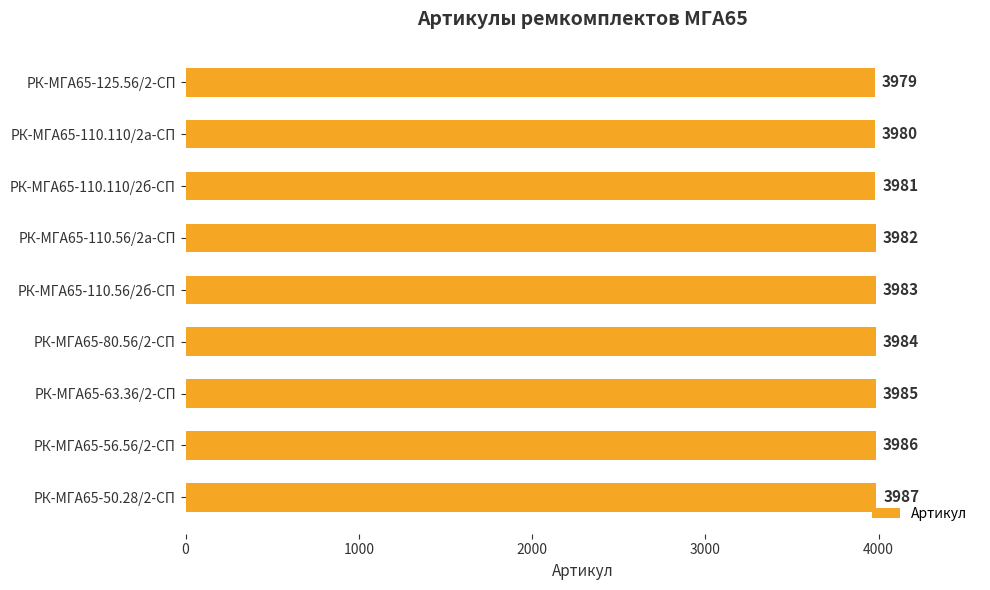

At which label is the value closest to 3983?

РК-МГА65-110.56/2б-СП